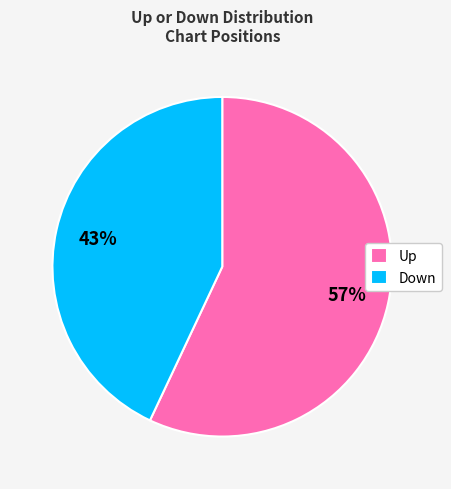

What is the majority slice?

Up